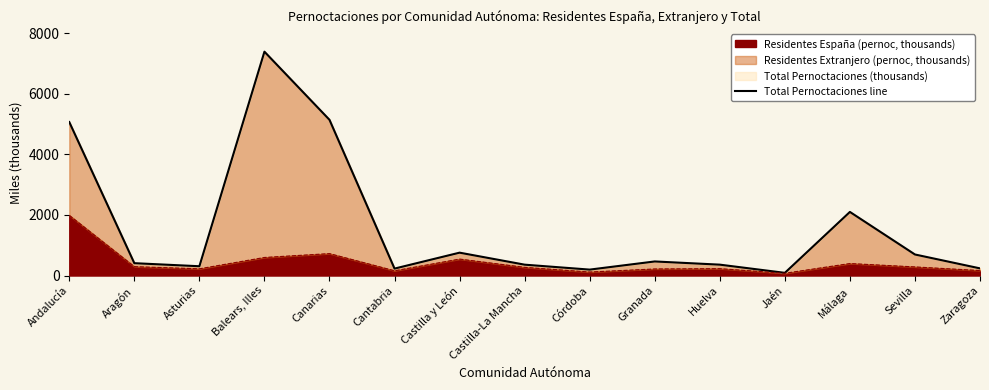

Does the chart display data point markers on the line(s)?

No